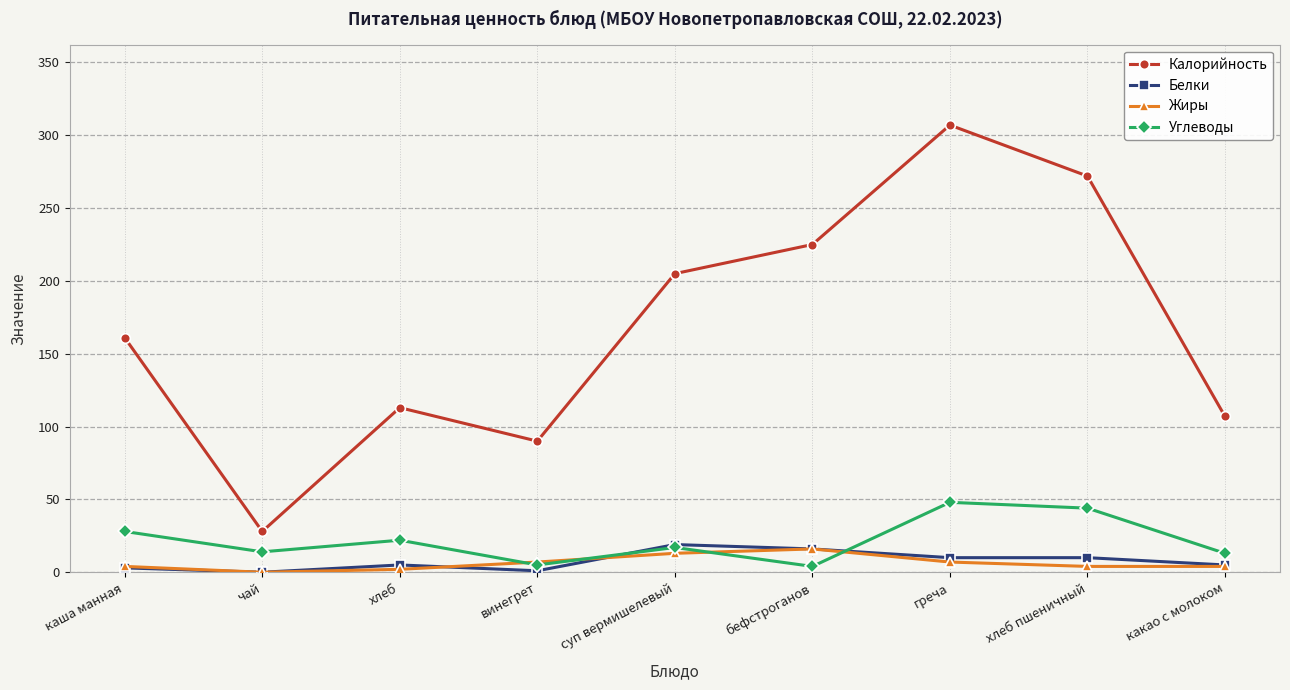

What is the label of the 9th point from the right?

каша манная